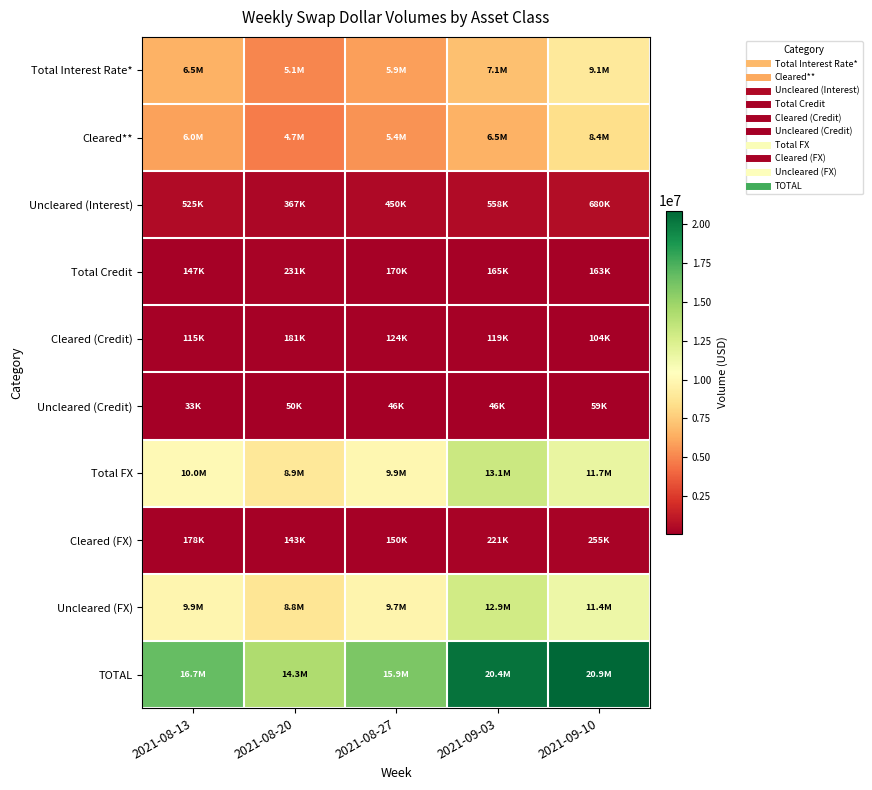

List the series in order of their peak value, highest first.

TOTAL, Total FX, Uncleared (FX), Total Interest Rate*, Cleared**, Uncleared (Interest), Cleared (FX), Total Credit, Cleared (Credit), Uncleared (Credit)